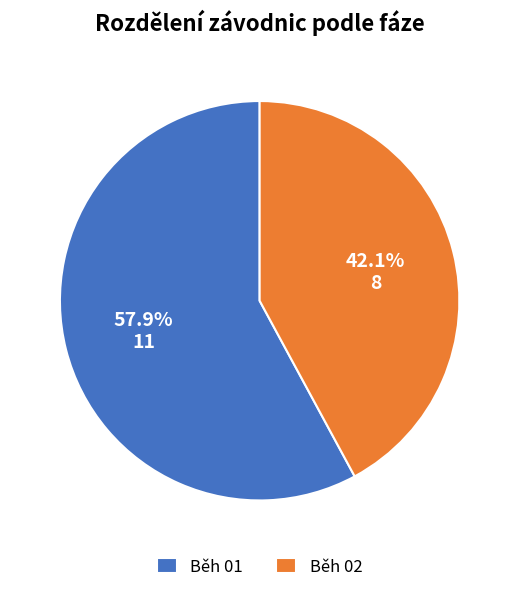

How much of the chart is everything except Běh 01?

42.1%